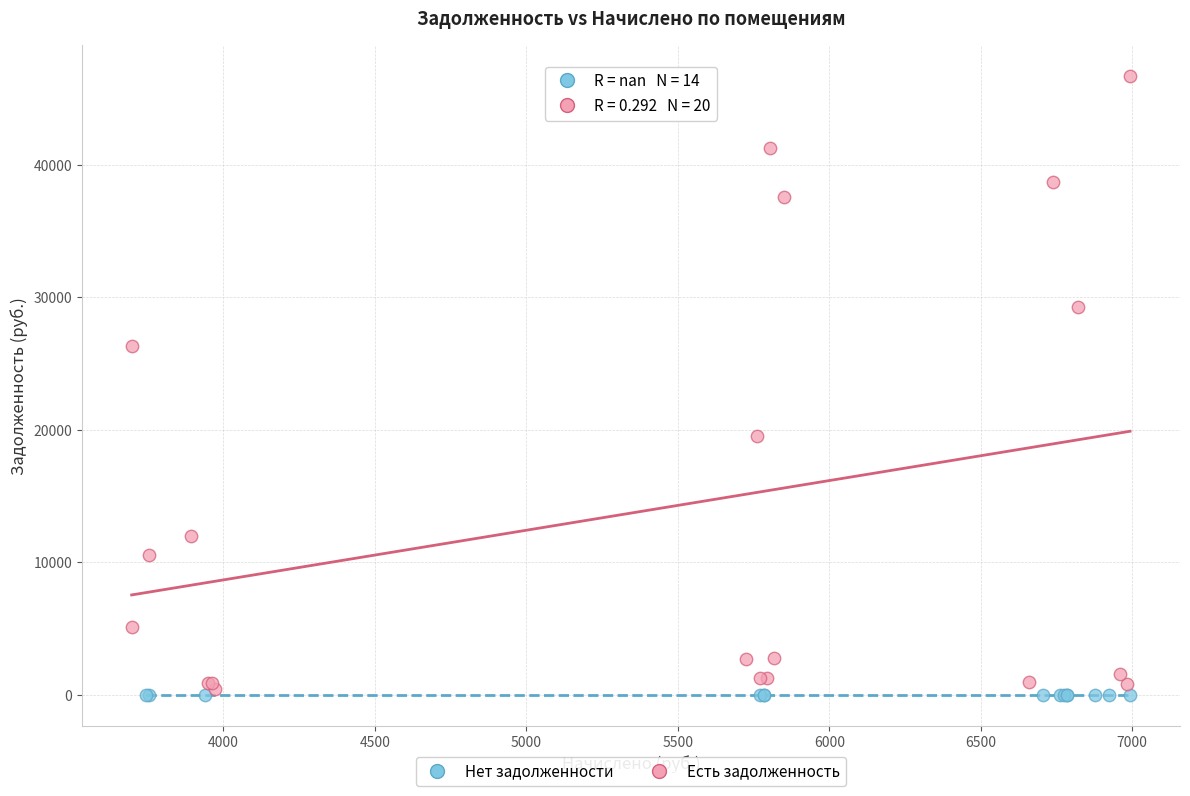

What are all the series names shown in the legend?

Нет задолженности, Есть задолженность